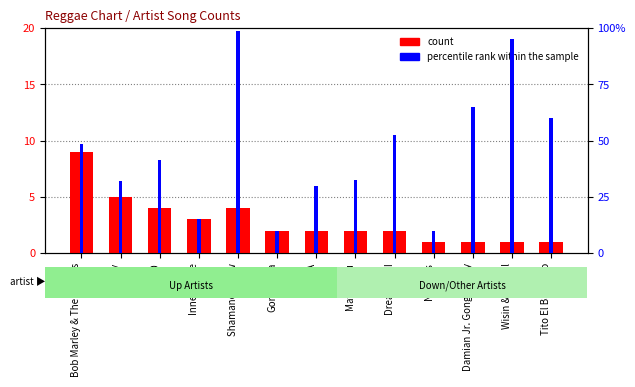

What is the label of the 6th bar from the right?

Matisyahu